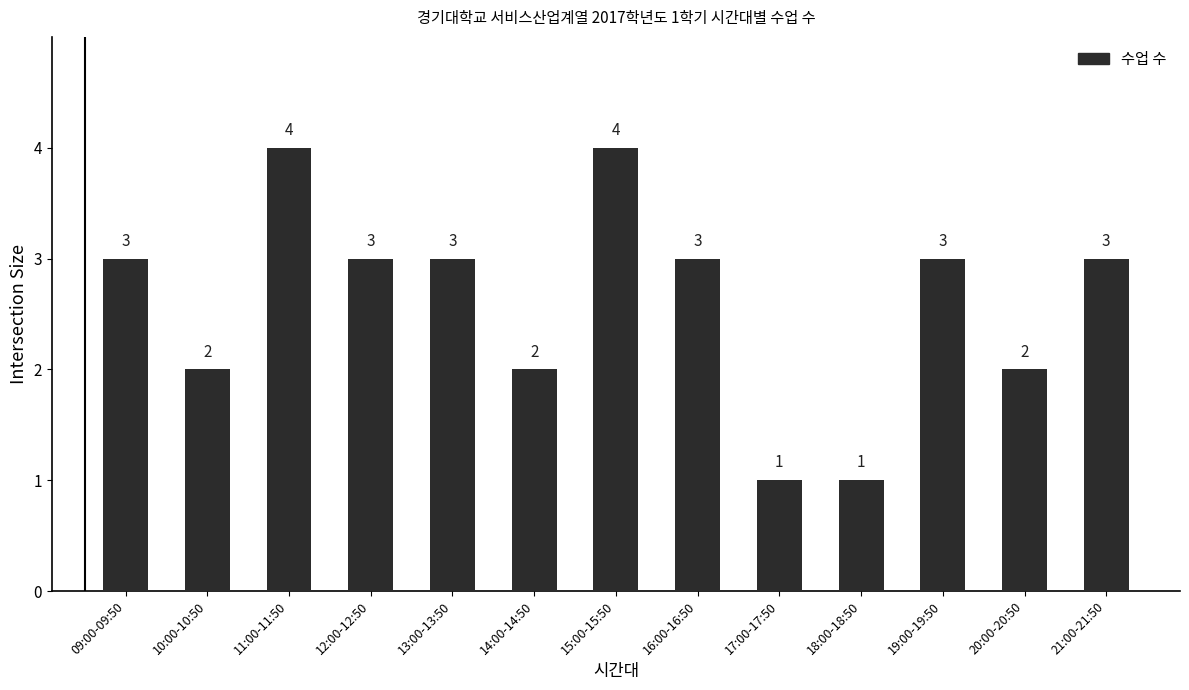

Reading left to right, extract all data points from this chart.

09:00-09:50=3	10:00-10:50=2	11:00-11:50=4	12:00-12:50=3	13:00-13:50=3	14:00-14:50=2	15:00-15:50=4	16:00-16:50=3	17:00-17:50=1	18:00-18:50=1	19:00-19:50=3	20:00-20:50=2	21:00-21:50=3